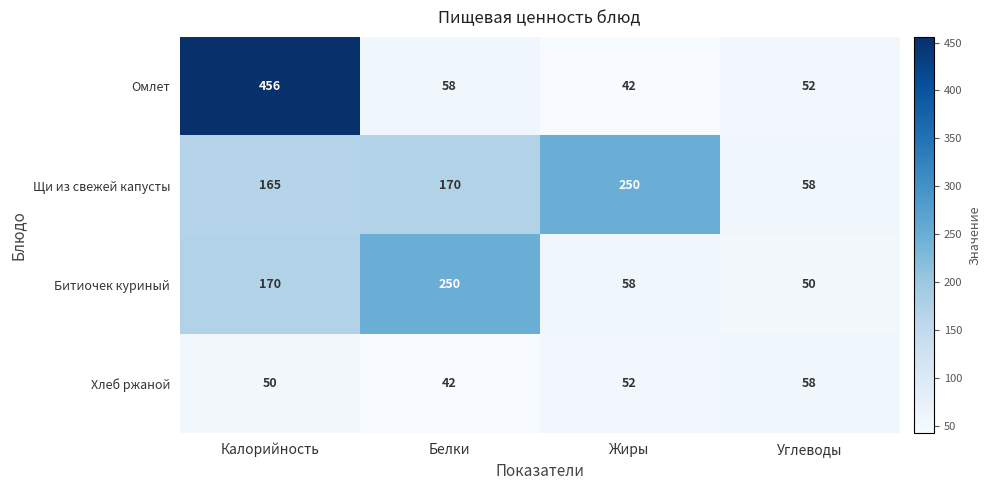

Reading left to right, what are all the values shown in this chart?

Омлет: Калорийность=456	Белки=58	Жиры=42	Углеводы=52
Щи из свежей капусты: Калорийность=165	Белки=170	Жиры=250	Углеводы=58
Битиочек куриный: Калорийность=170	Белки=250	Жиры=58	Углеводы=50
Хлеб ржаной: Калорийность=50	Белки=42	Жиры=52	Углеводы=58